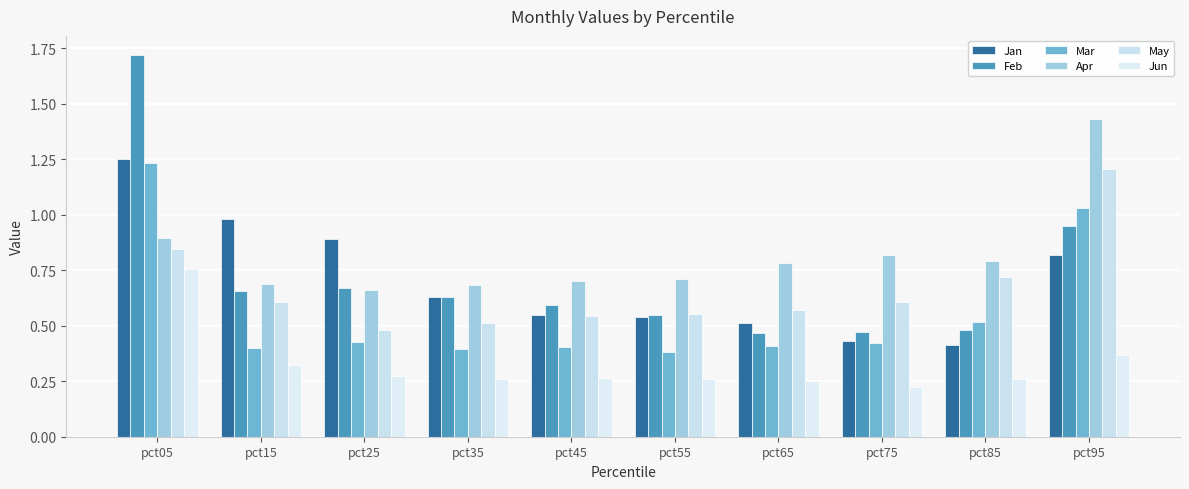

Which series has the largest total across all categories?

Apr